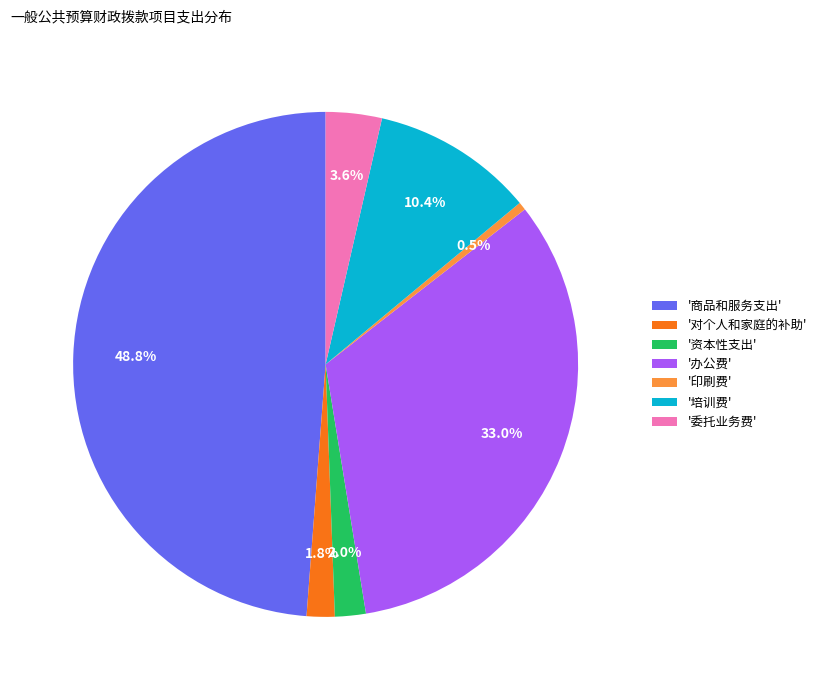

Combined, do '办公费' and '印刷费' account for over 50%?

No